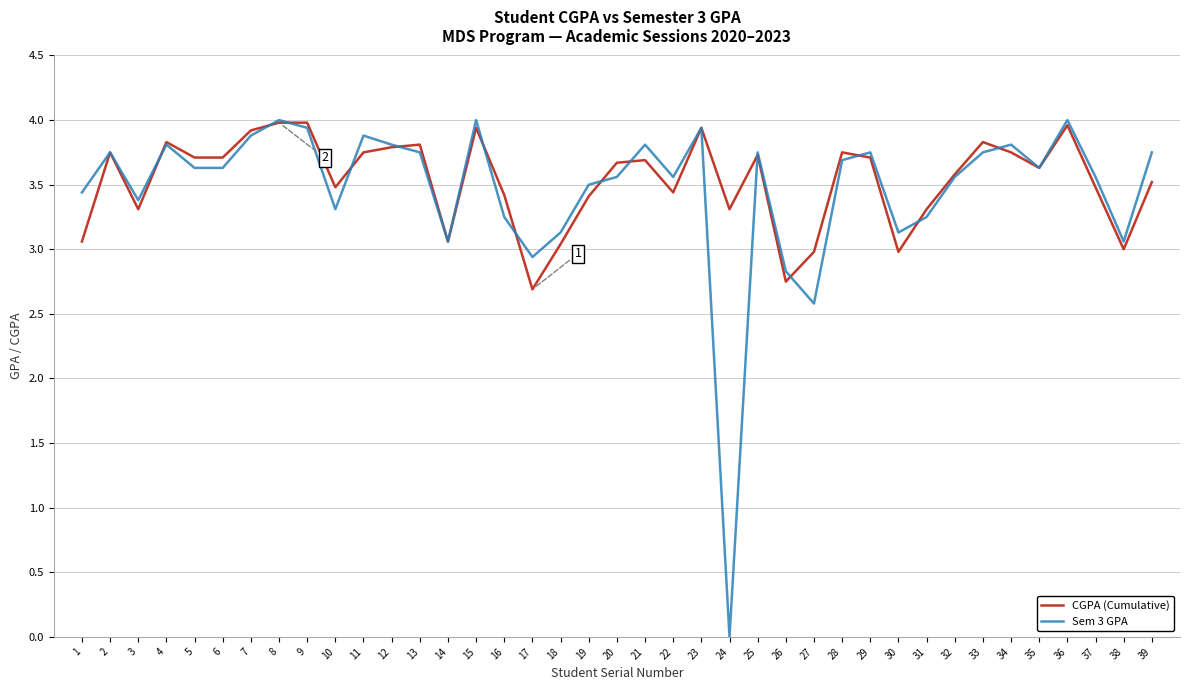

Is it true that CGPA (Cumulative) equals 3.8 at 13?

True